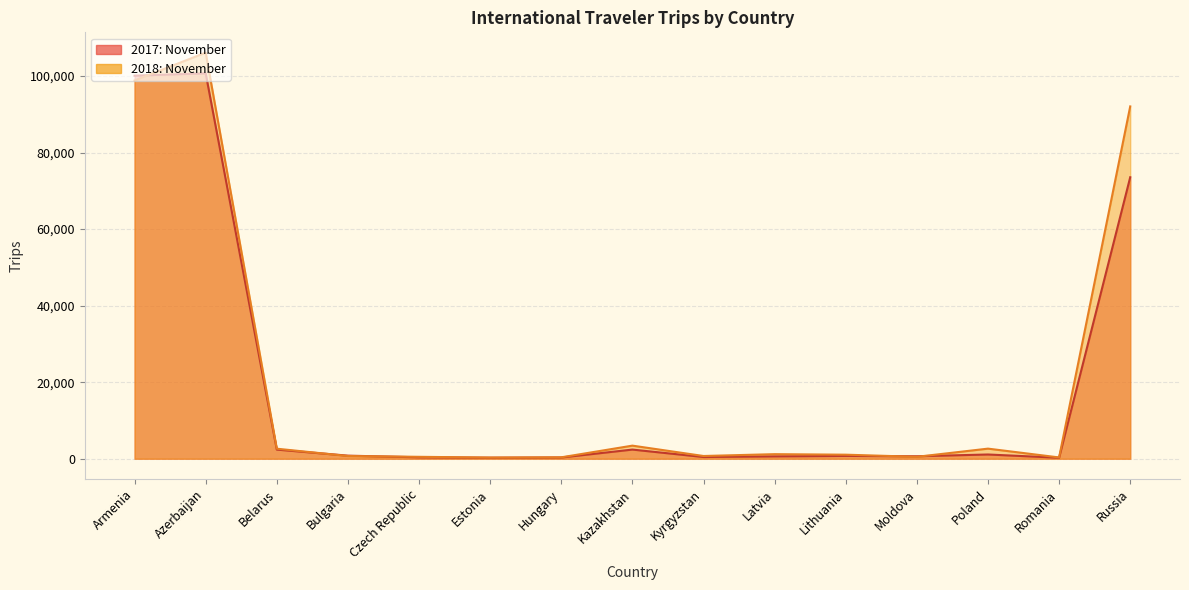

List the series in order of their overall mean, highest first.

2018: November, 2017: November